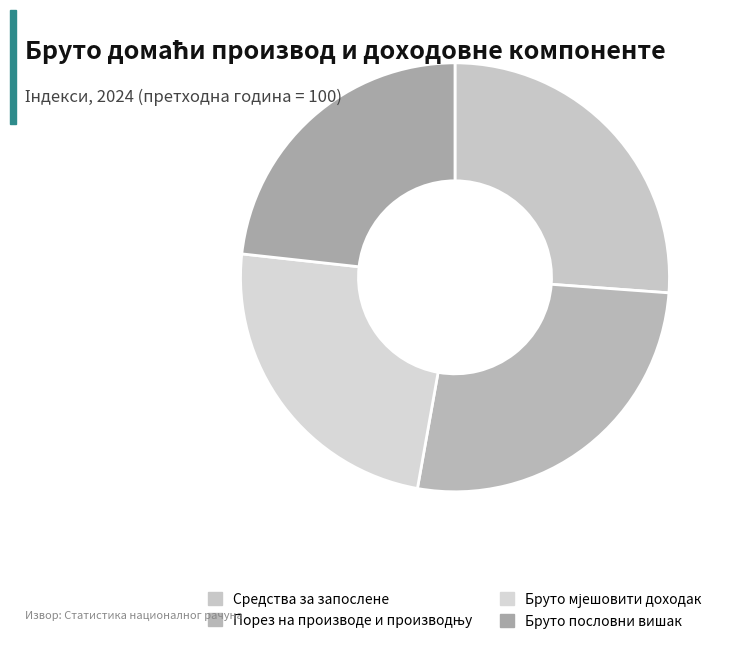

Which category has the smallest portion of the pie?

Бруто пословни вишак